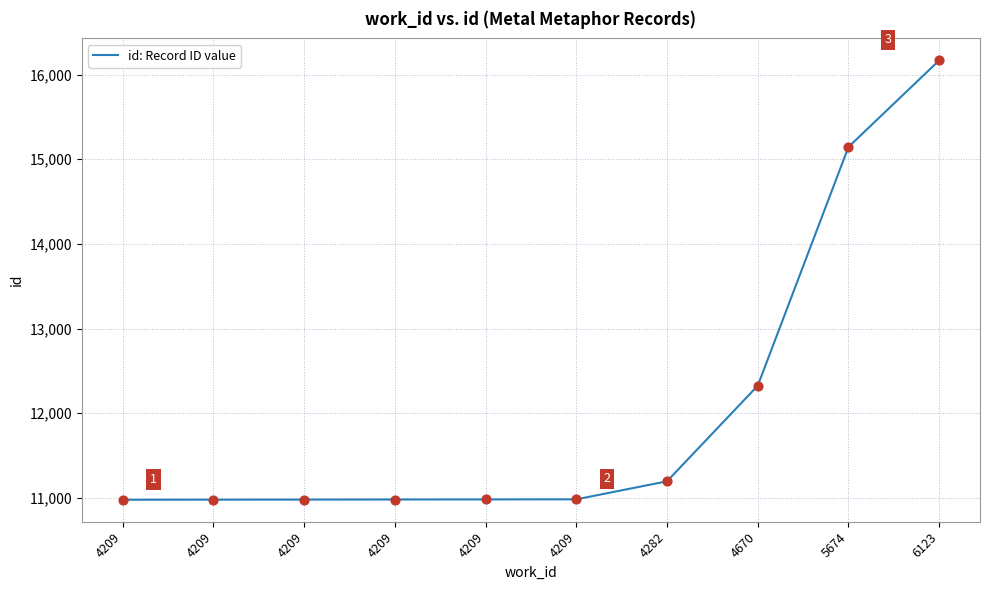

What is the change in value from 4209 to 5674?

+4163